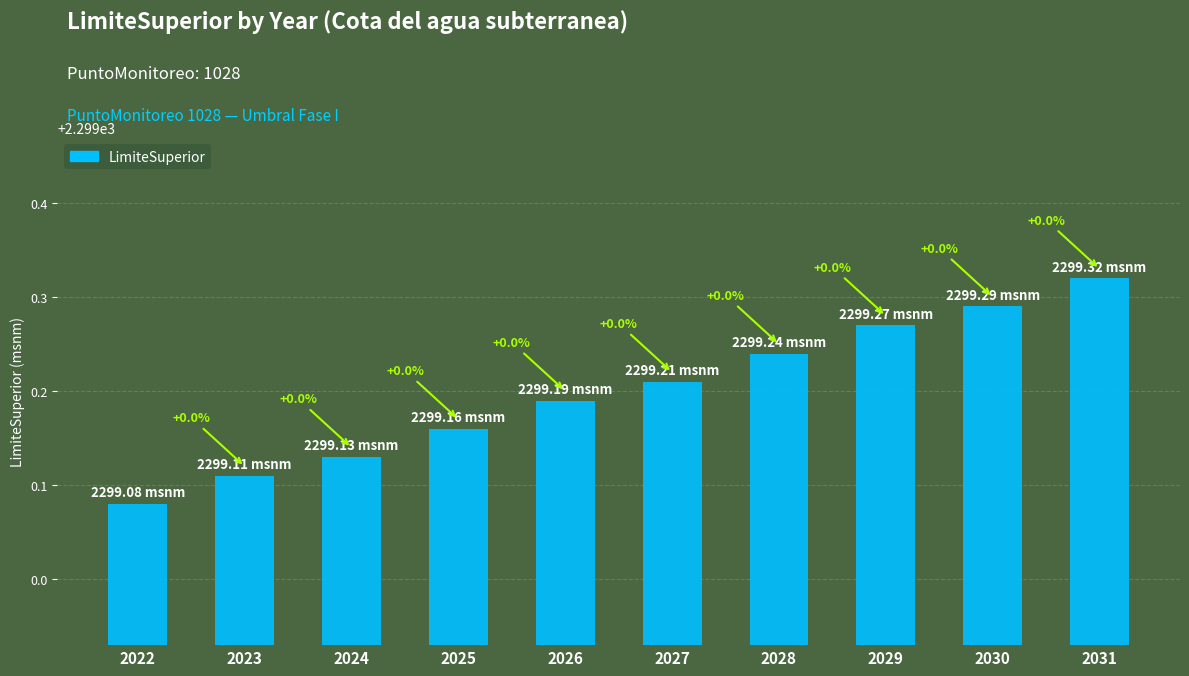

The value at 2022 is 3412.0. True or false?

False